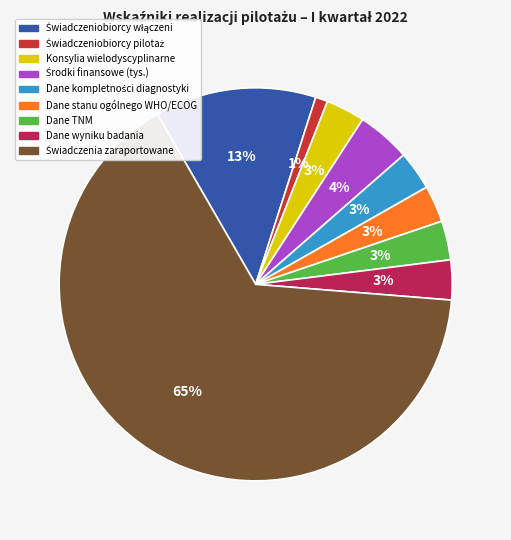

To the nearest percent, what is the average slice percentage?

11%